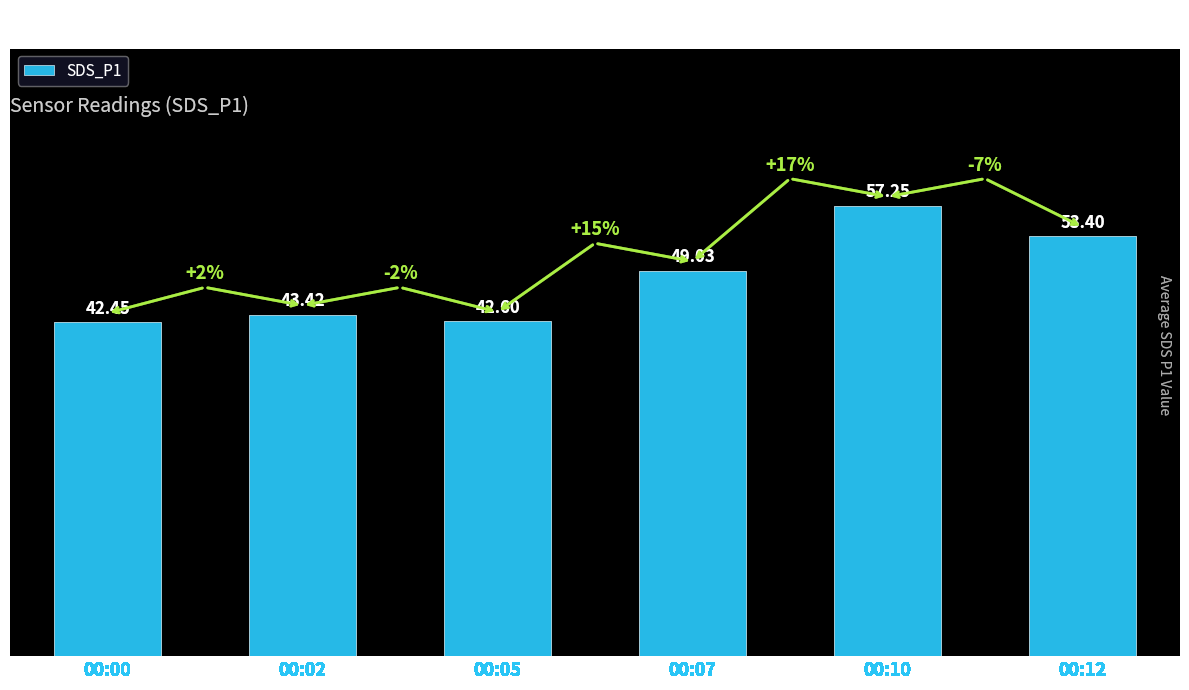

The chart shows a value of 72.1 at 00:00. True or false?

False